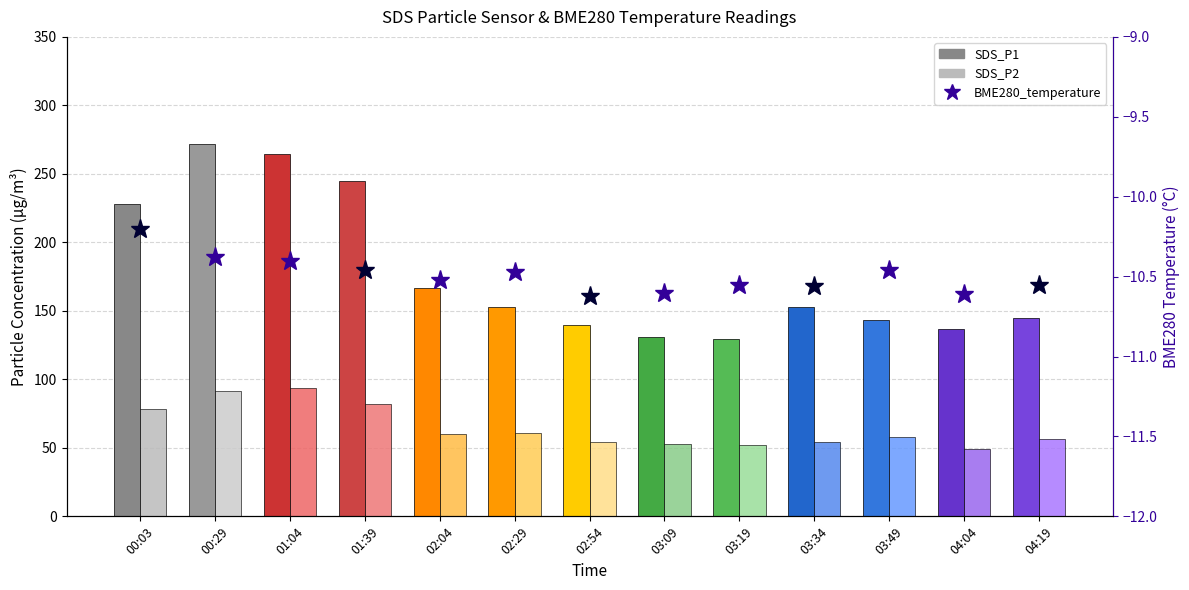

How many bars are there in total?

26